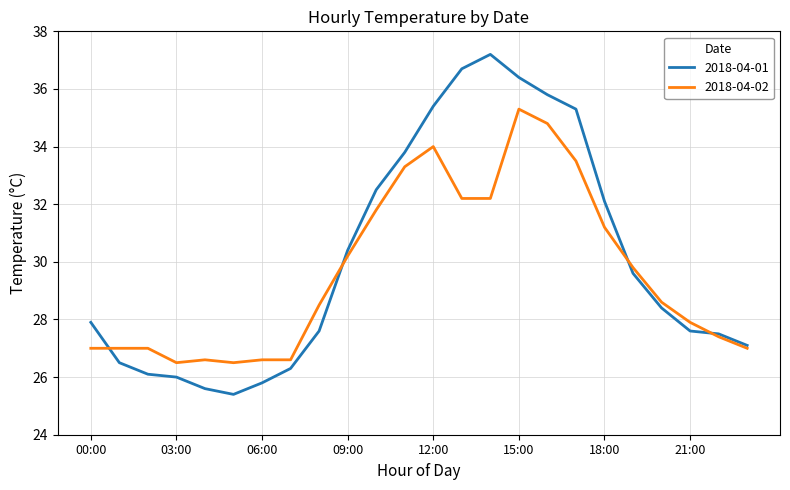

Which series has the largest range (max minus min)?

2018-04-01